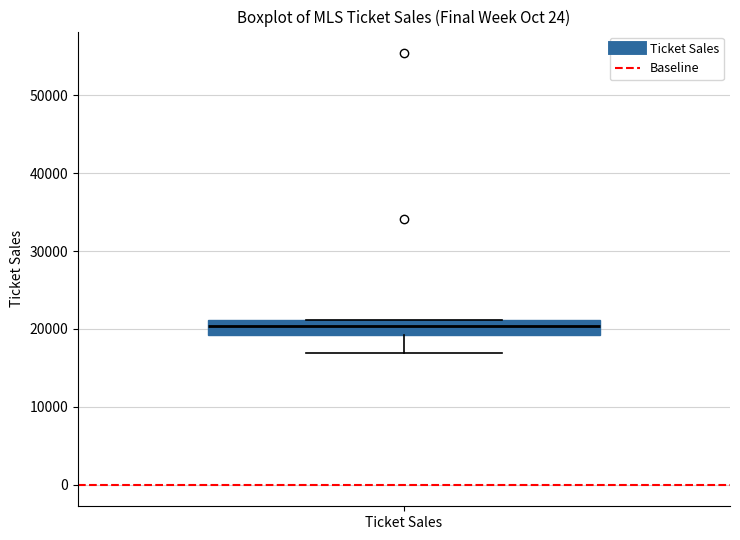

Where is the upper edge of the box for Ticket Sales on the y-axis? The values are not printed on the chart, so give them approximately, as read against the axis.

21000